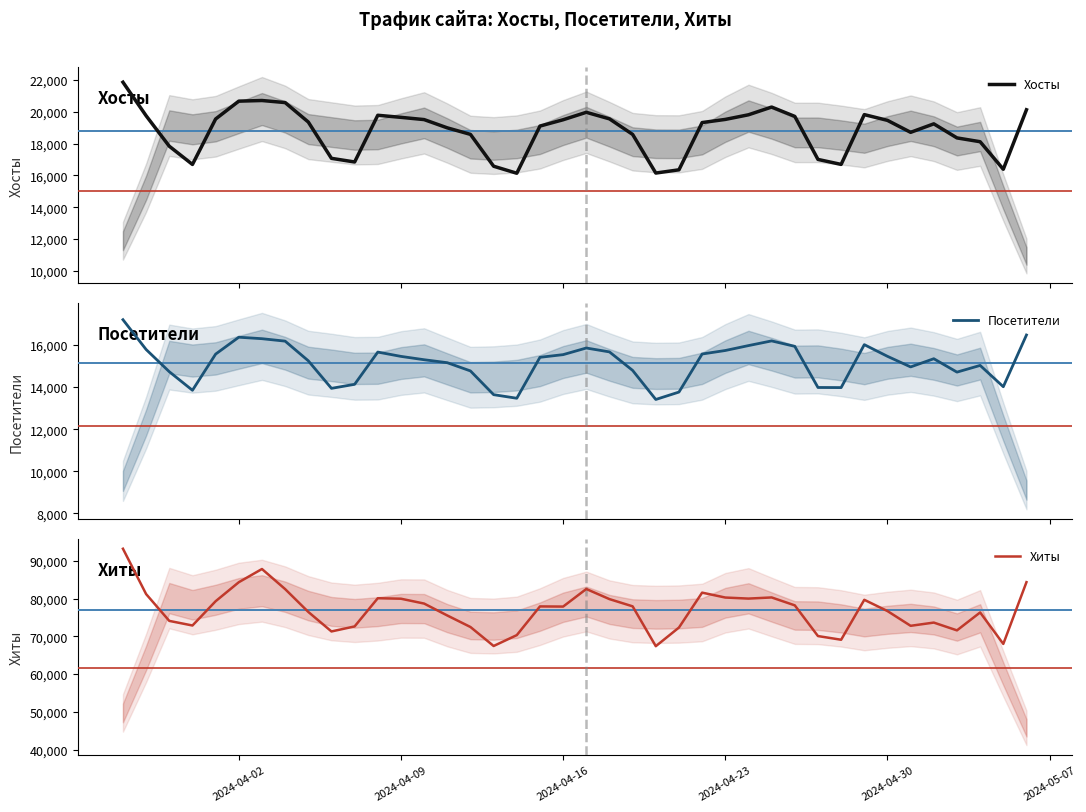

How many data points does each series have?

40